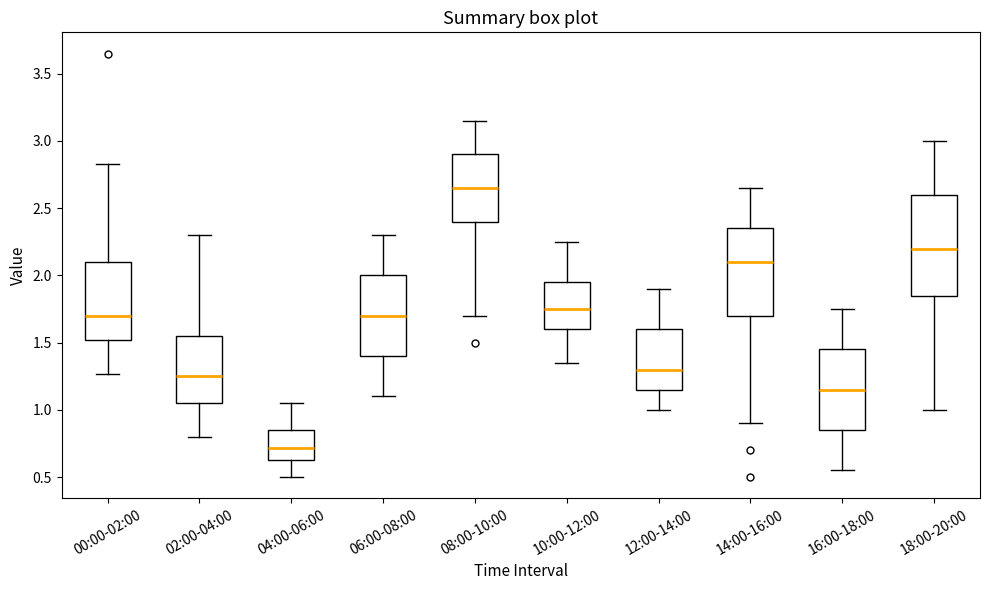

Reading left to right, transcribe this box plot: for each box, give where its median line is, the range the box spans, and where its two whiskers end, as read against the y-axis. The values are not printed on the chart, so give them approximately, as read against the axis.

00:00-02:00: median 1.70, box 1.50 to 2.10, whiskers 1.25 to 2.85
02:00-04:00: median 1.25, box 1.05 to 1.55, whiskers 0.80 to 2.30
04:00-06:00: median 0.70, box 0.65 to 0.85, whiskers 0.50 to 1.05
06:00-08:00: median 1.70, box 1.40 to 2.00, whiskers 1.10 to 2.30
08:00-10:00: median 2.65, box 2.40 to 2.90, whiskers 1.70 to 3.15
10:00-12:00: median 1.75, box 1.60 to 1.95, whiskers 1.35 to 2.25
12:00-14:00: median 1.30, box 1.15 to 1.60, whiskers 1.00 to 1.90
14:00-16:00: median 2.10, box 1.70 to 2.35, whiskers 0.90 to 2.65
16:00-18:00: median 1.15, box 0.85 to 1.45, whiskers 0.55 to 1.75
18:00-20:00: median 2.20, box 1.85 to 2.60, whiskers 1.00 to 3.00